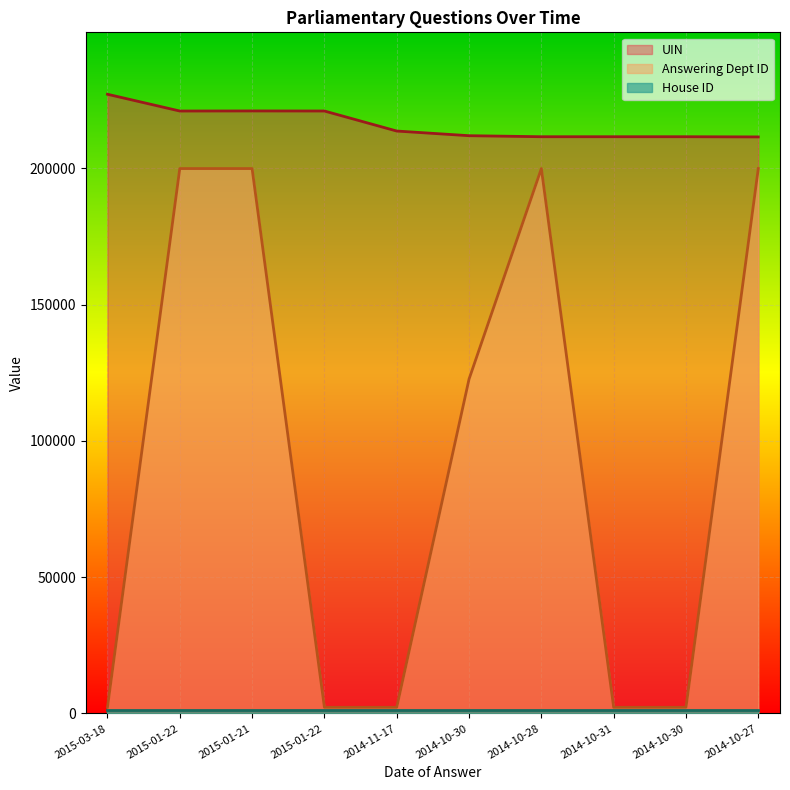

Which series has the largest total across all categories?

UIN